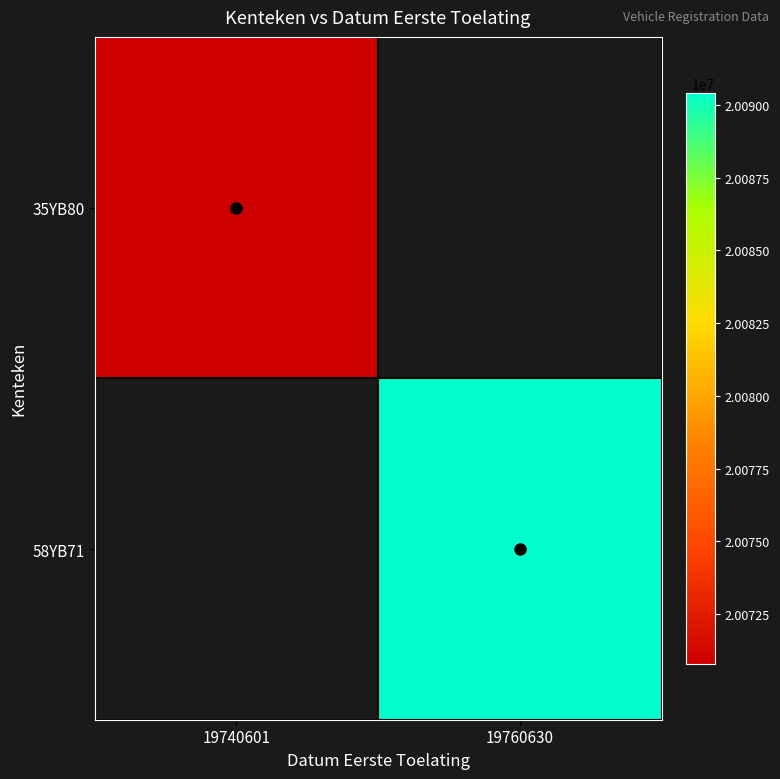

Count the number of data series in this chart.

2